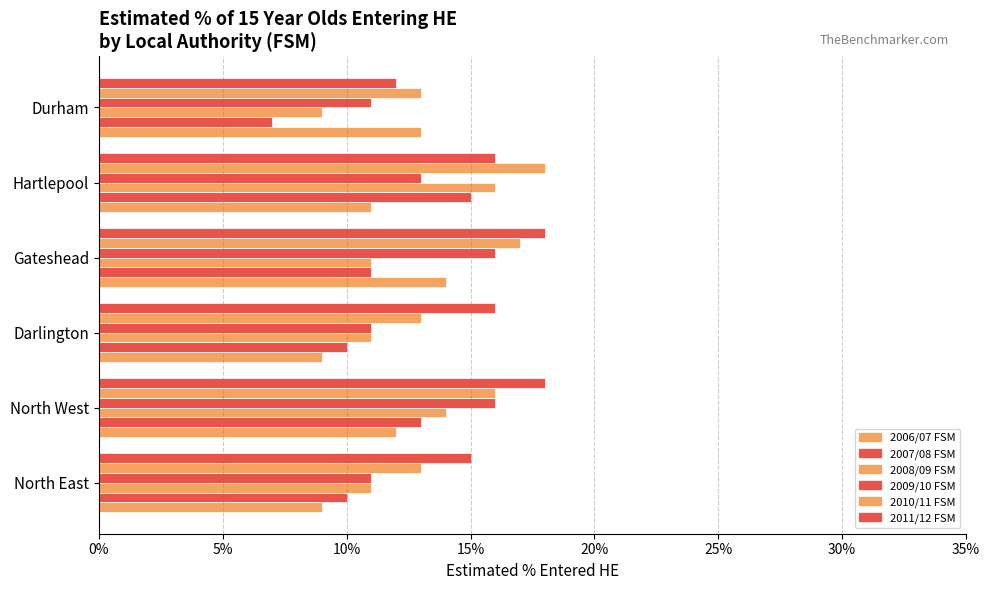

Count the 2006/07 FSM values in the range 0 to 1.

6